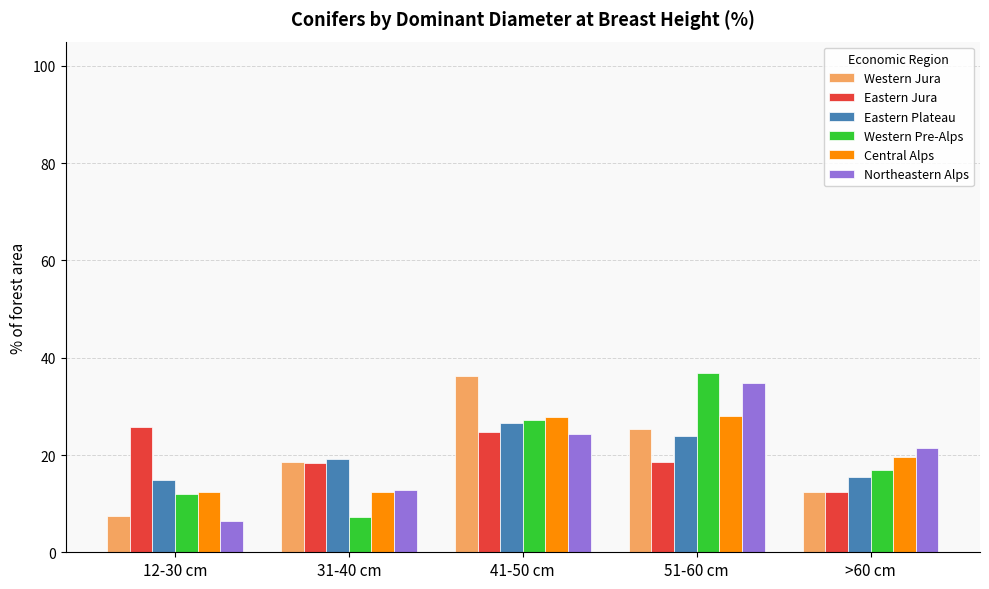

What is the average value of the Northeastern Alps series?

20.0